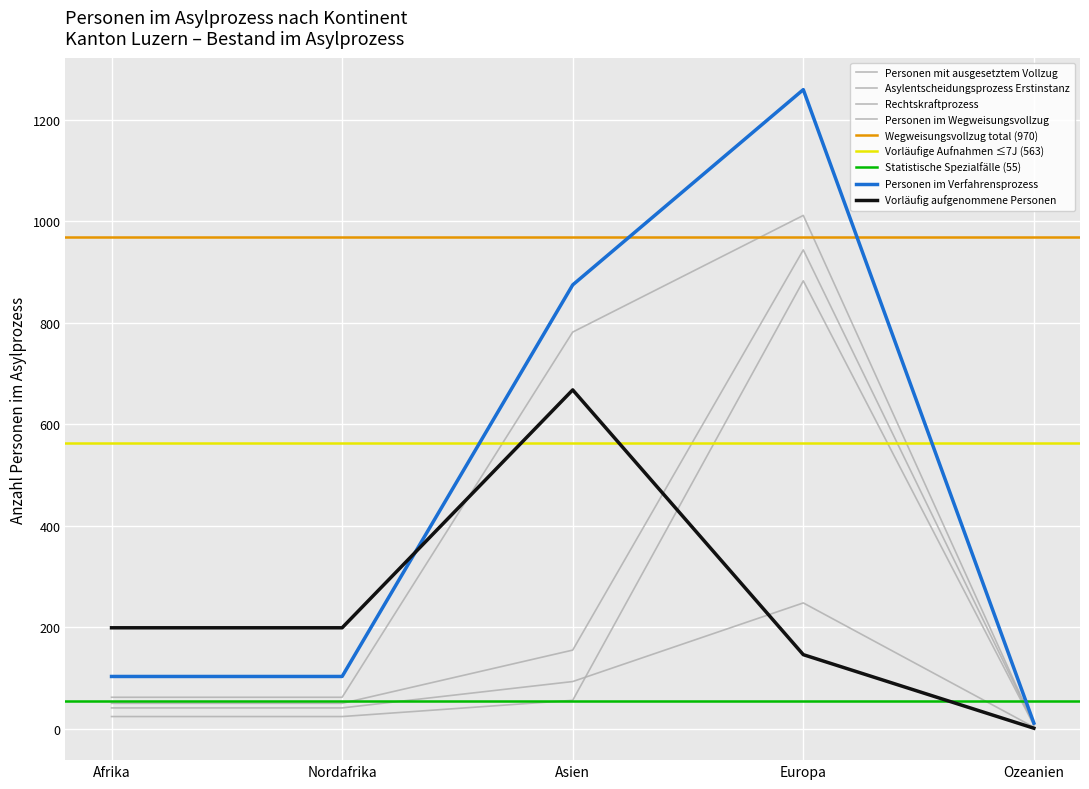

How many values in the Personen im Wegweisungsvollzug series are below 24?

1